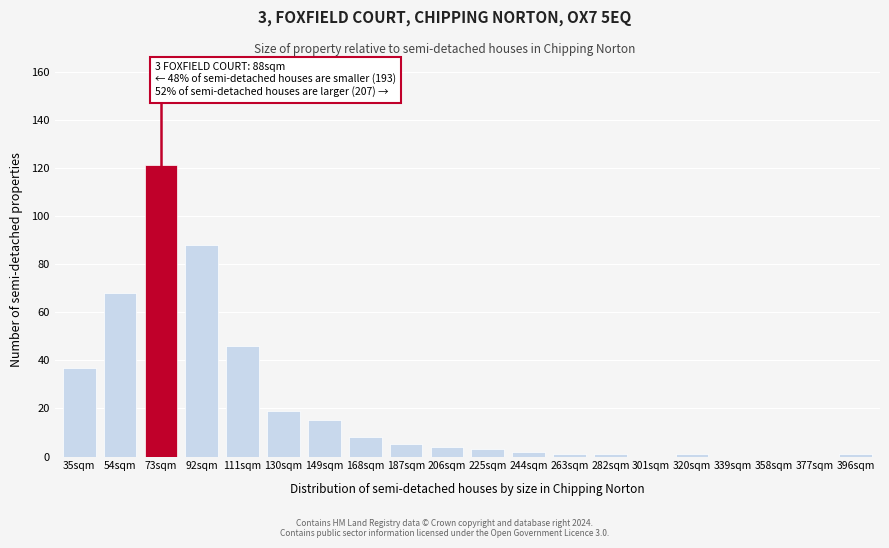

Reading left to right, what are all the values shown in this chart?

35sqm=37	54sqm=68	73sqm=121	92sqm=88	111sqm=46	130sqm=19	149sqm=15	168sqm=8	187sqm=5	206sqm=4	225sqm=3	244sqm=2	263sqm=1	282sqm=1	301sqm=0	320sqm=1	339sqm=0	358sqm=0	377sqm=0	396sqm=1